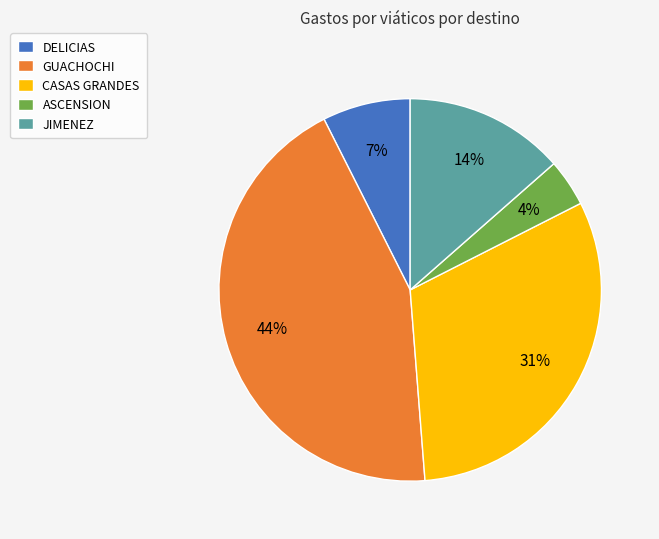

The CASAS GRANDES slice represents 31% of the pie. True or false?

True